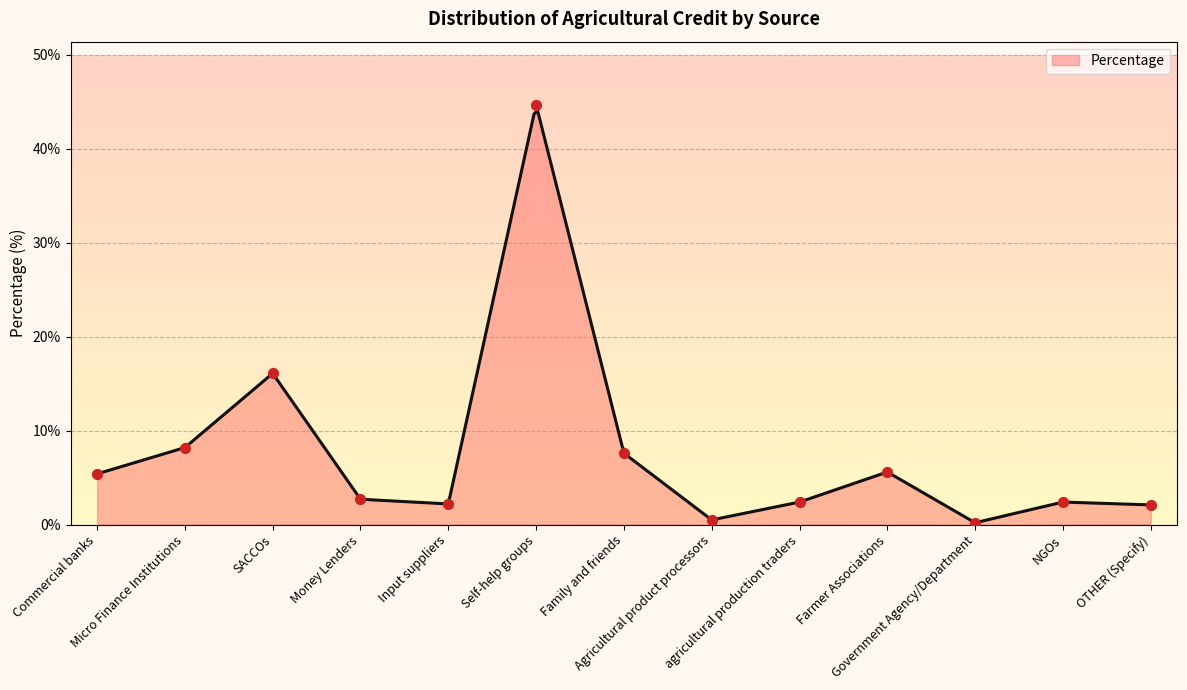

Approximately how many times larger is the value at agricultural production traders compared to NGOs?

1.0